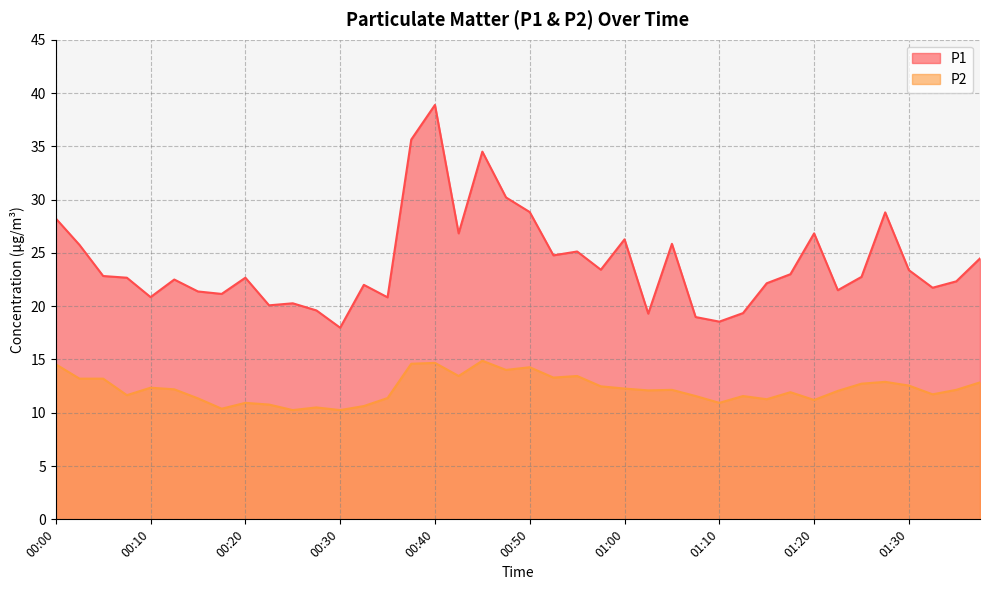

What is the sum of all P2 values?

490.7